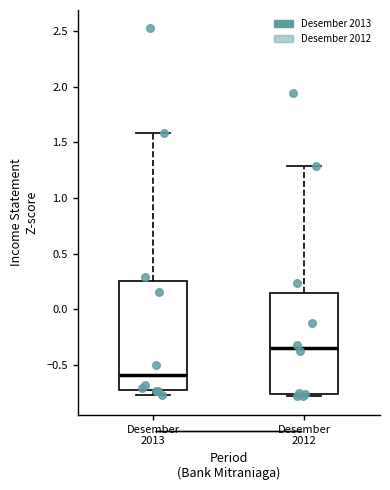

Where is the upper edge of the box for Desember 2012 on the y-axis? The values are not printed on the chart, so give them approximately, as read against the axis.

0.15